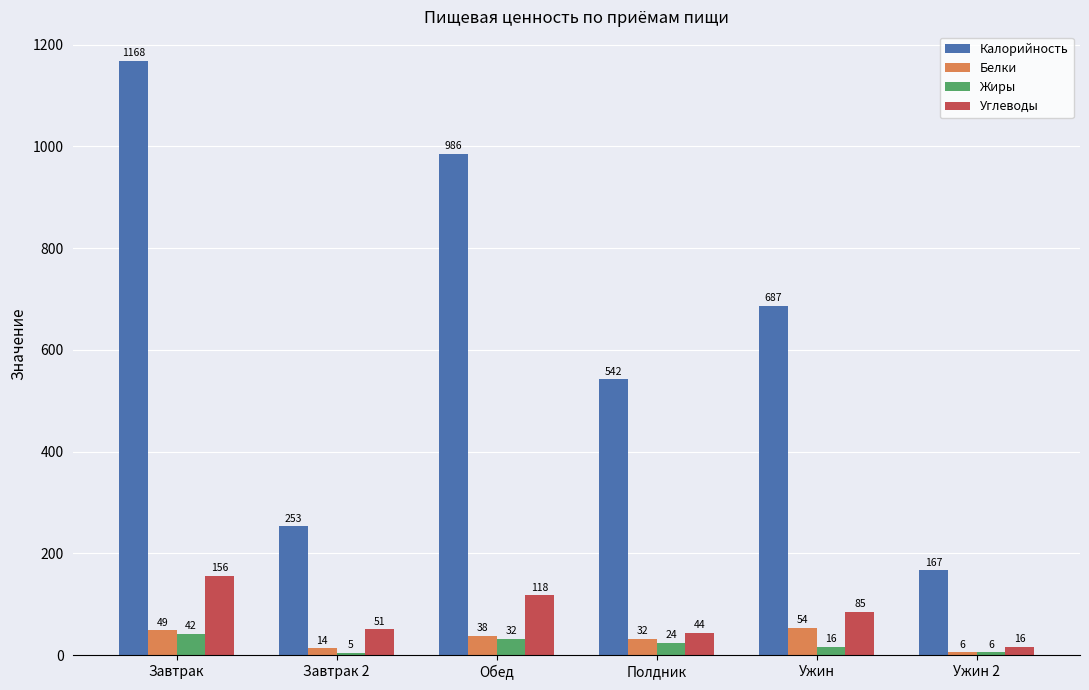

What is the average value of the Белки series?

32